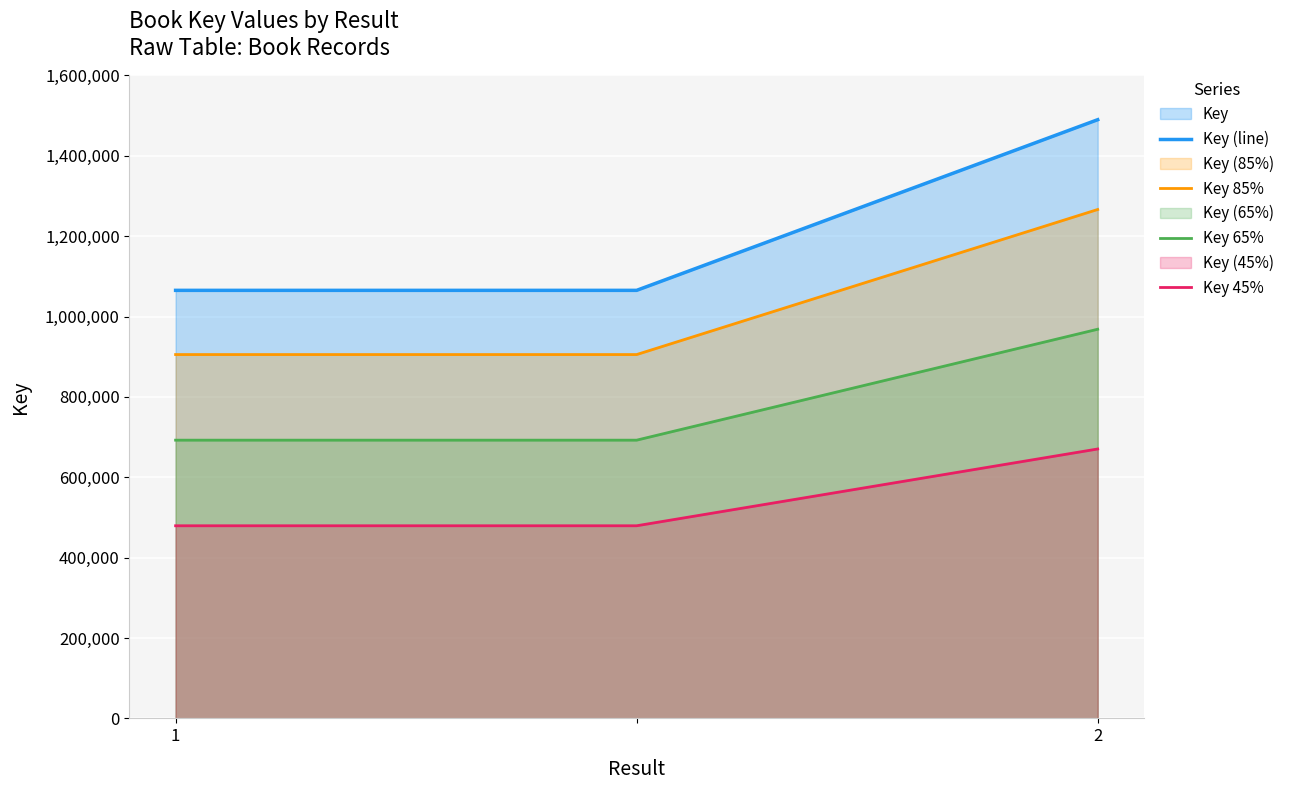

What is the difference between the highest and lowest values at 2?

819412.0